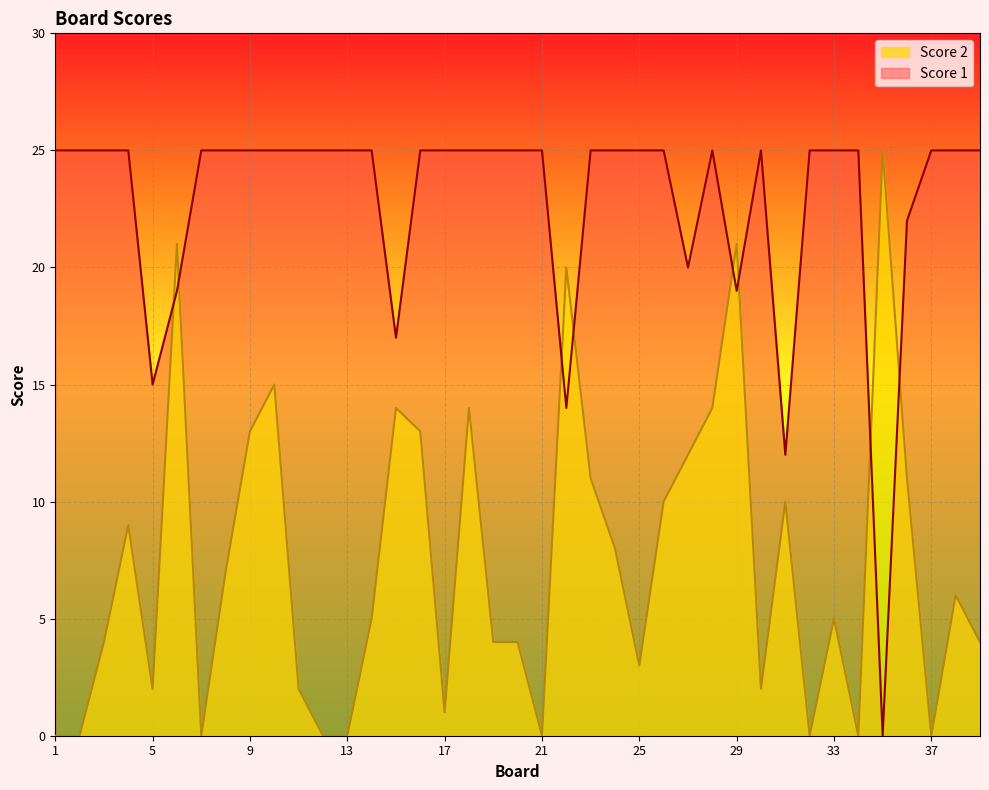

Reading left to right, extract all data points from this chart.

Score 2: 1=0	2=0	3=4	4=9	5=2	6=21	7=0	8=7	9=13	10=15	11=2	12=0	13=0	14=5	15=14	16=13	17=1	18=14	19=4	20=4	21=0	22=20	23=11	24=8	25=3	26=10	27=12	28=14	29=21	30=2	31=10	32=0	33=5	34=0	35=25	36=11	37=0	38=6	39=4
Score 1: 1=25	2=25	3=25	4=25	5=15	6=19	7=25	8=25	9=25	10=25	11=25	12=25	13=25	14=25	15=17	16=25	17=25	18=25	19=25	20=25	21=25	22=14	23=25	24=25	25=25	26=25	27=20	28=25	29=19	30=25	31=12	32=25	33=25	34=25	35=0	36=22	37=25	38=25	39=25